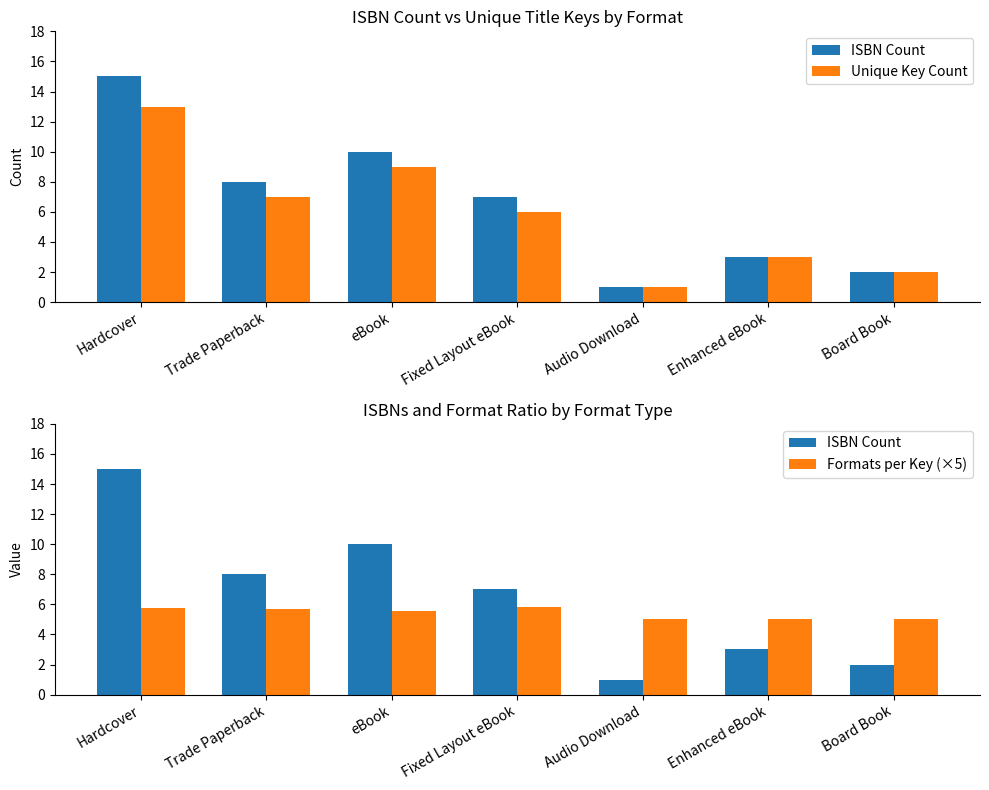

What is the spread (max minus min) of values at Enhanced eBook?

2.0